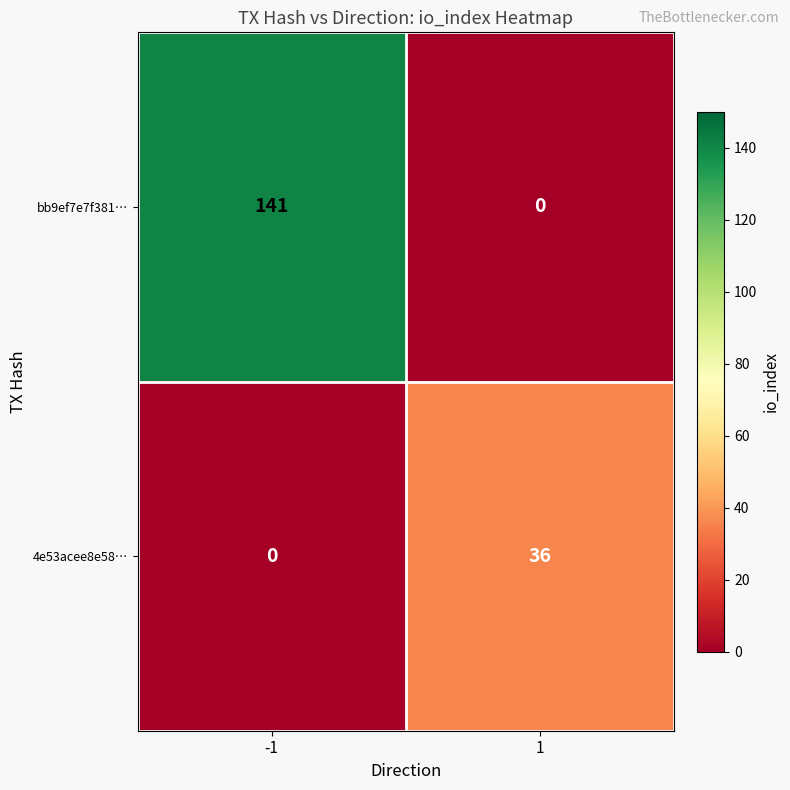

What is the total value across all series at 1?

36